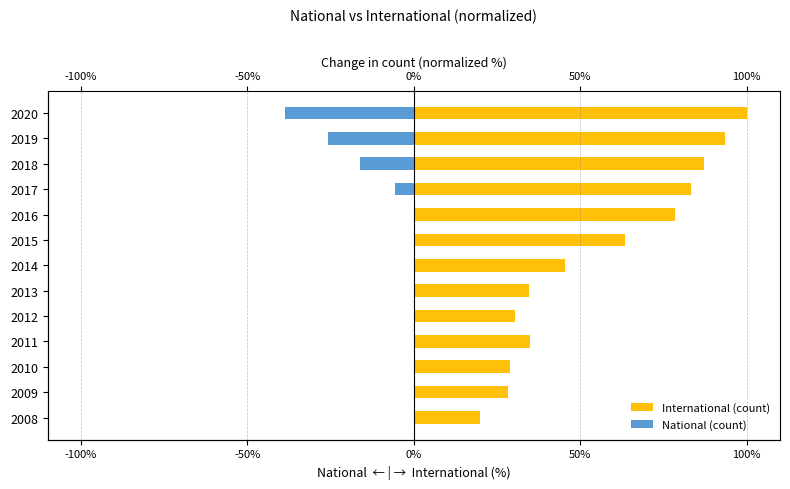

Which series changed the most between 2009 and 2018?

International (count)